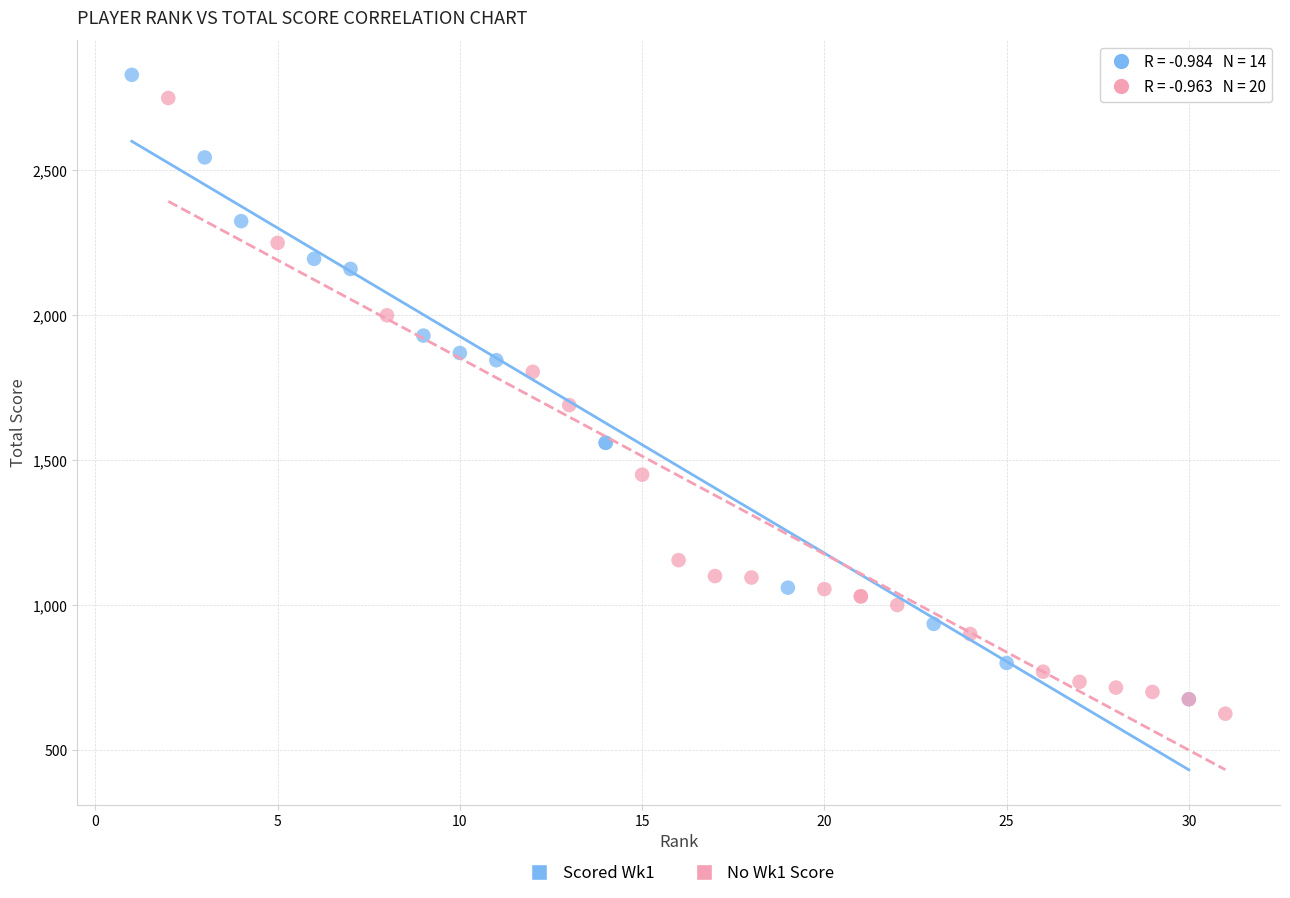

Which series has the largest Y range (max minus min)?

Scored Wk1